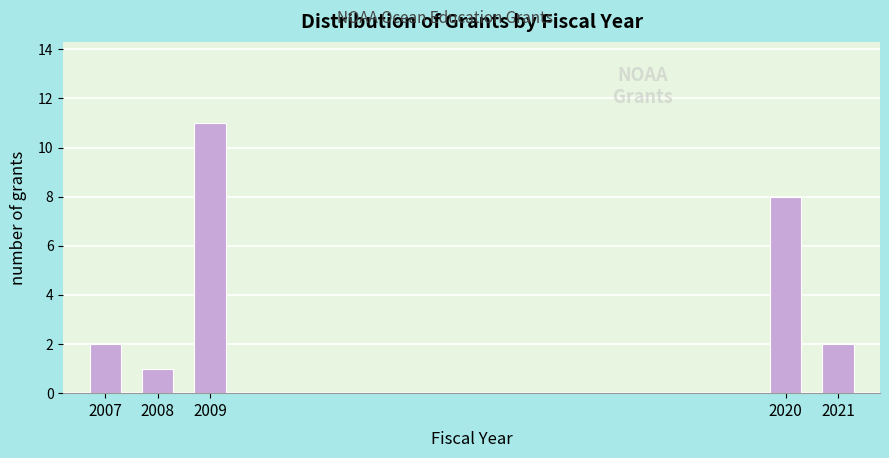

Reading right to left, what are all the values shown in this chart?

2021=2	2020=8	2009=11	2008=1	2007=2